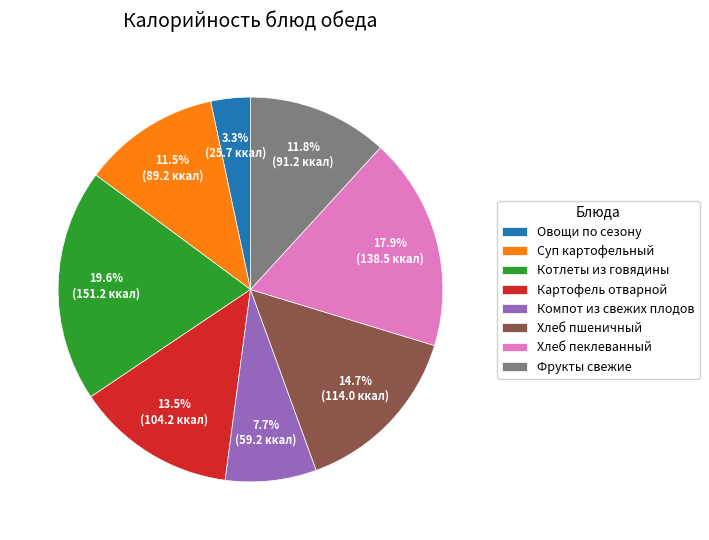

To the nearest percent, what is the difference between the largest and smallest slice percentages?

16%